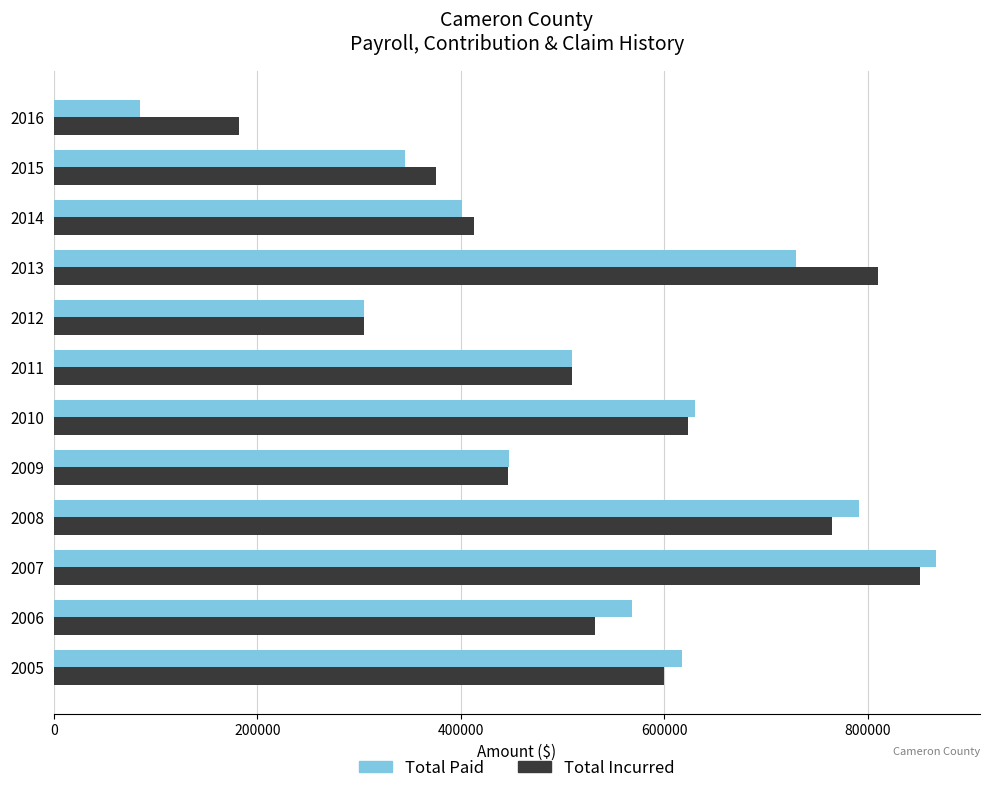

List the labels in order of Total Incurred value, largest first.

2007, 2013, 2008, 2010, 2005, 2006, 2011, 2009, 2014, 2015, 2012, 2016